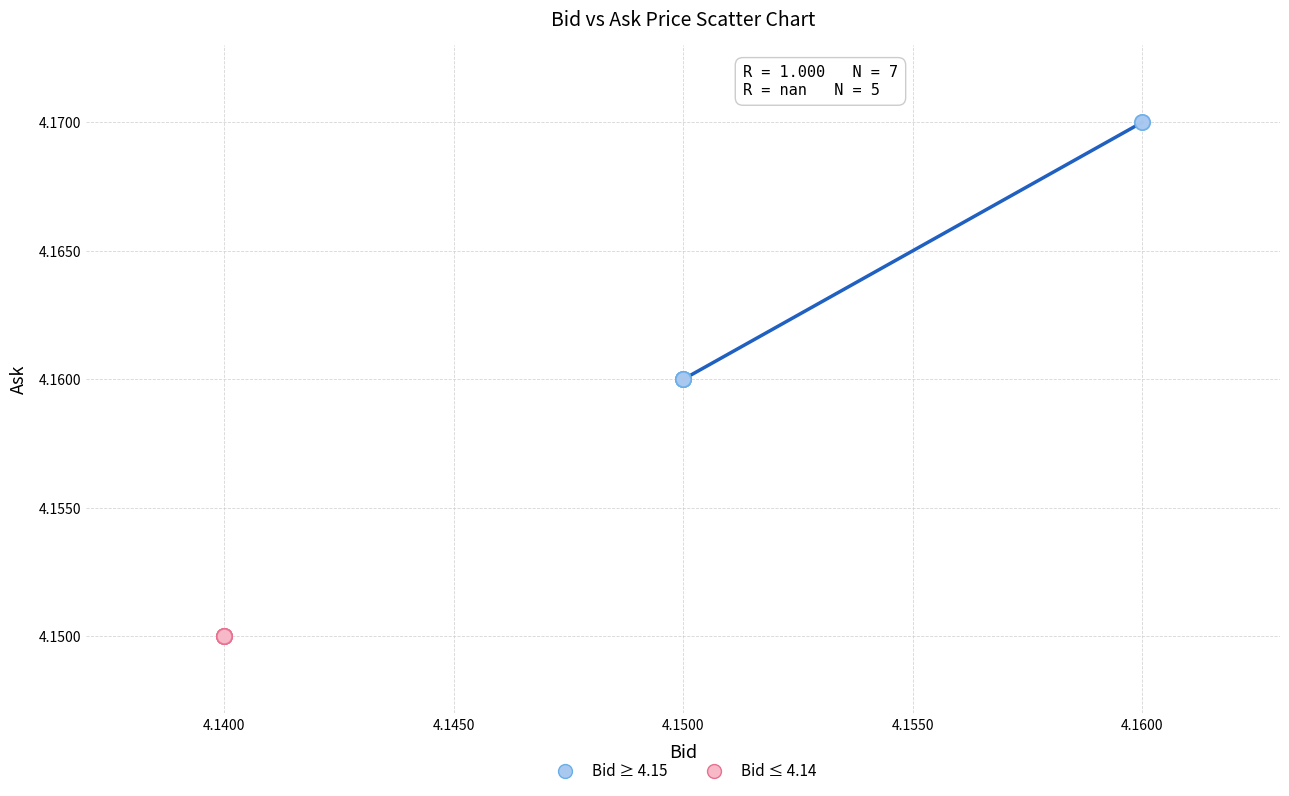

What are all the series names shown in the legend?

Bid ≥ 4.15, Bid ≤ 4.14